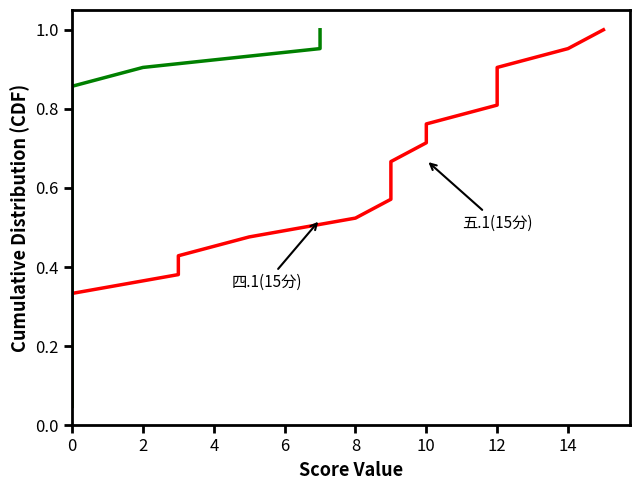

True or false: 四.1(15分) has a value of 0.9 at 0.

False